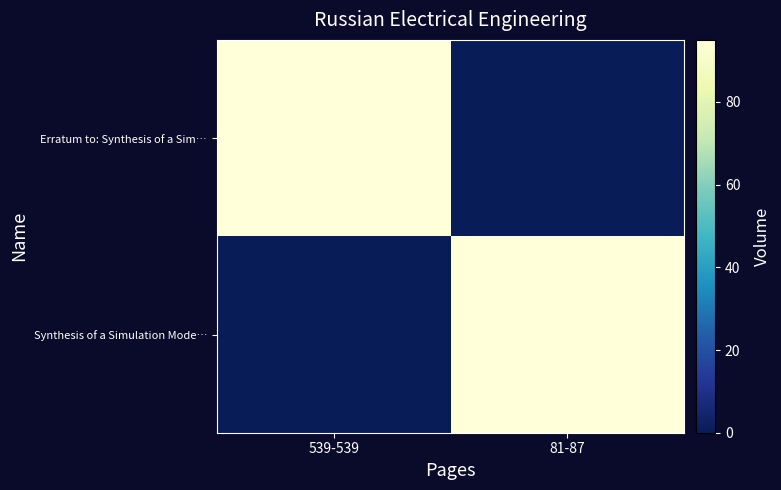

Between 81-87 and 539-539, which is larger?

539-539